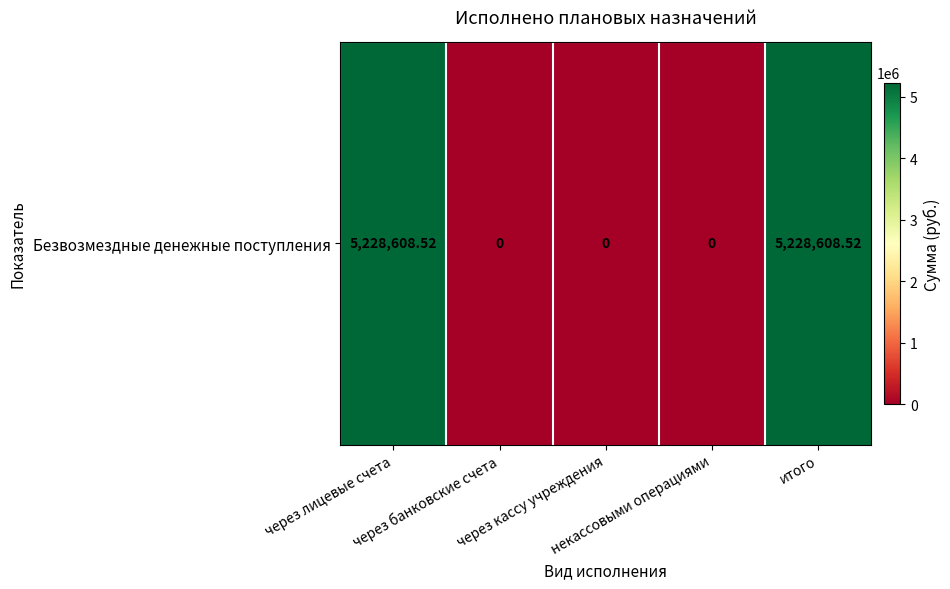

The chart shows a value of 8267959.5 at через лицевые счета. True or false?

False